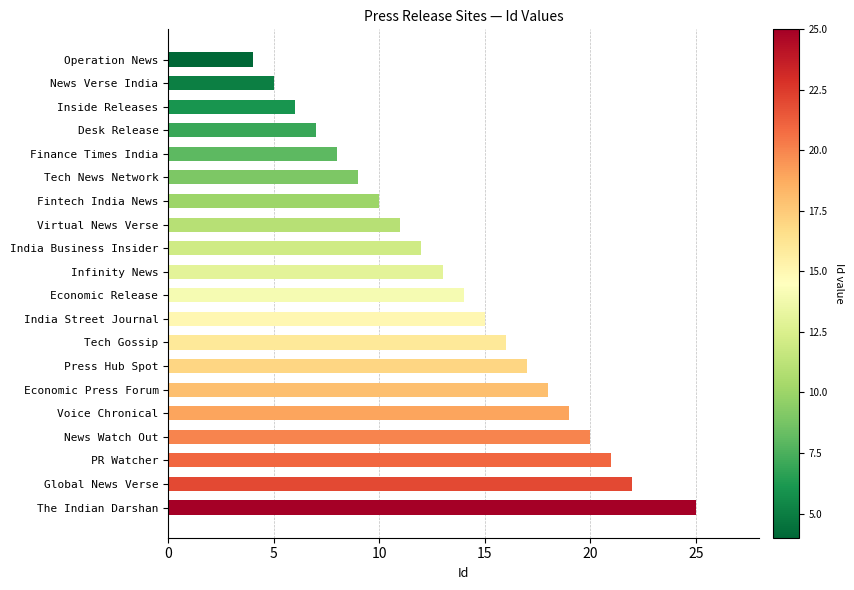

What is the change in value from Desk Release to Press Hub Spot?

+10